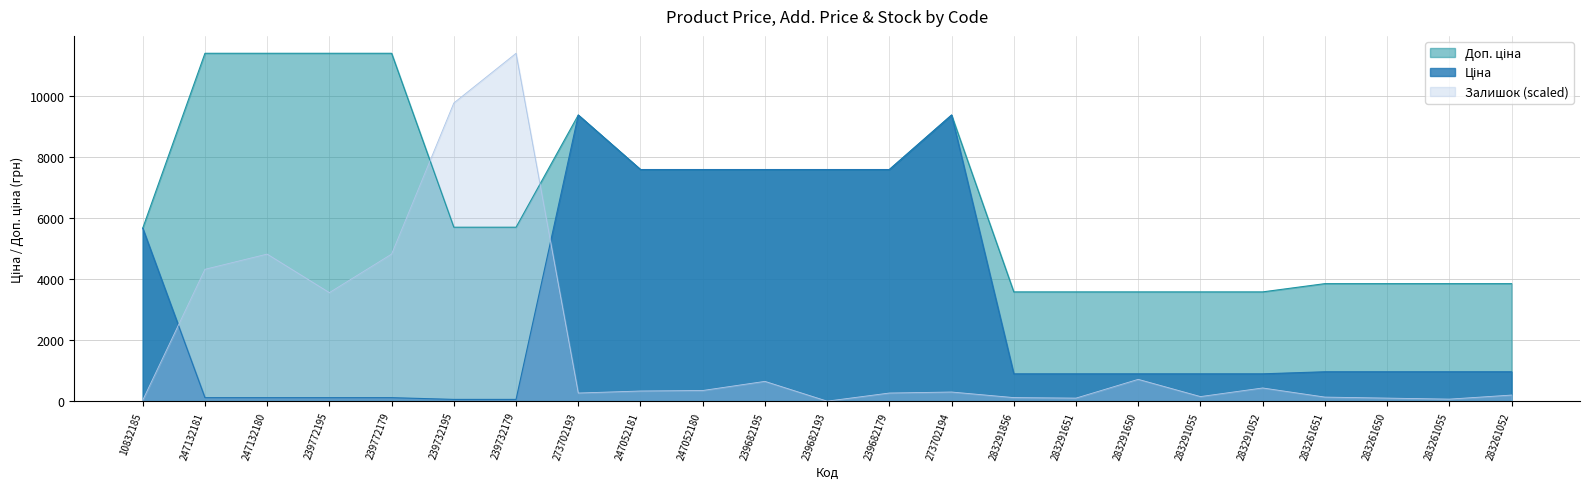

What position from the left is 283291052?

19